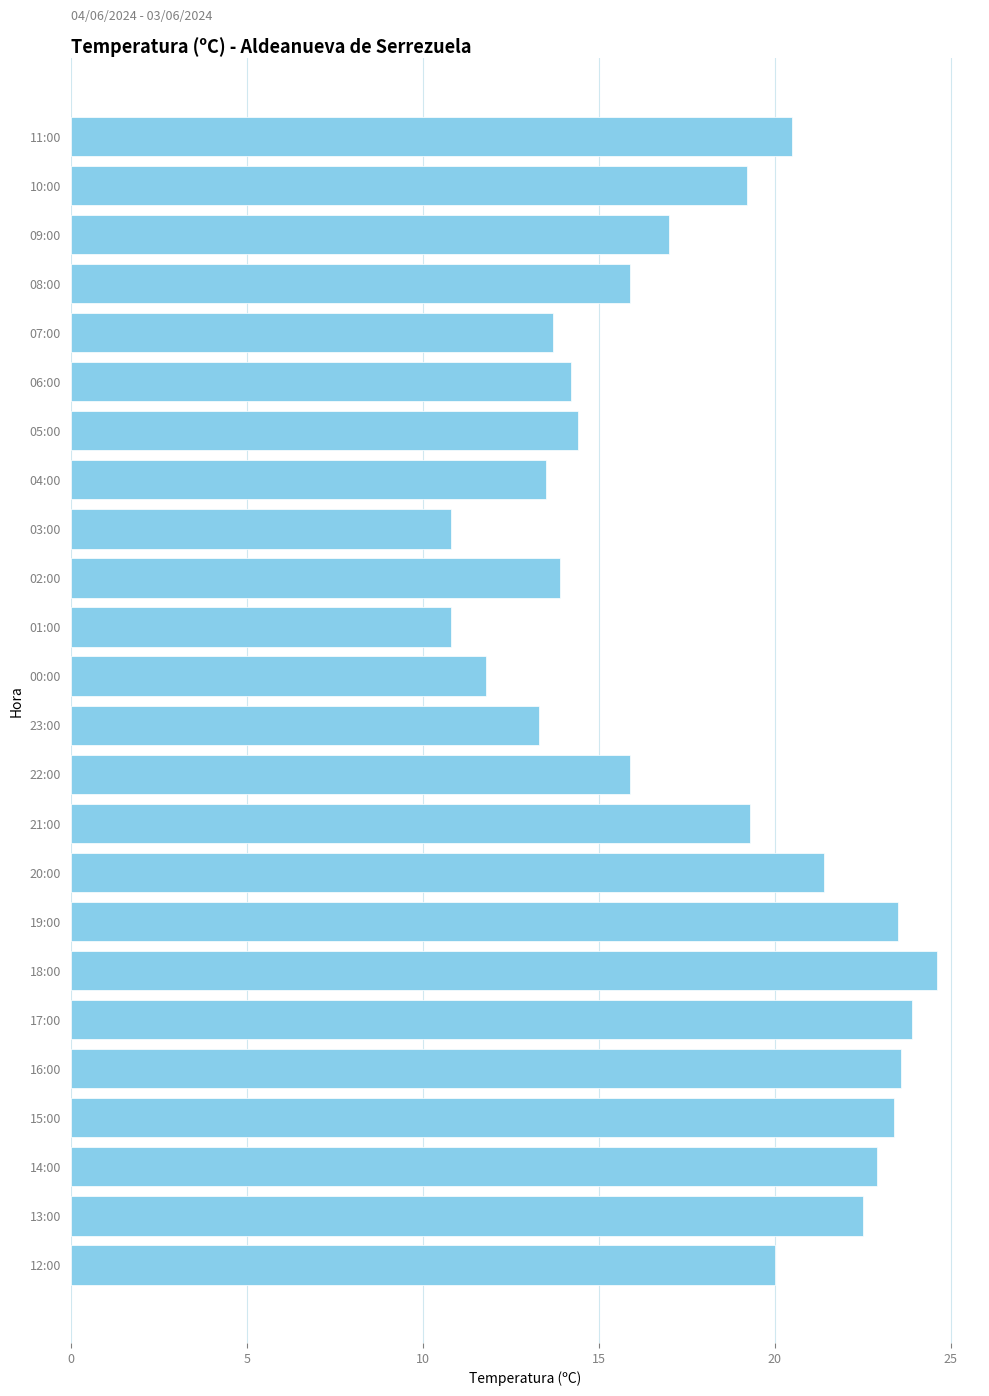

The chart shows a value of 25.6 at 22:00. True or false?

False